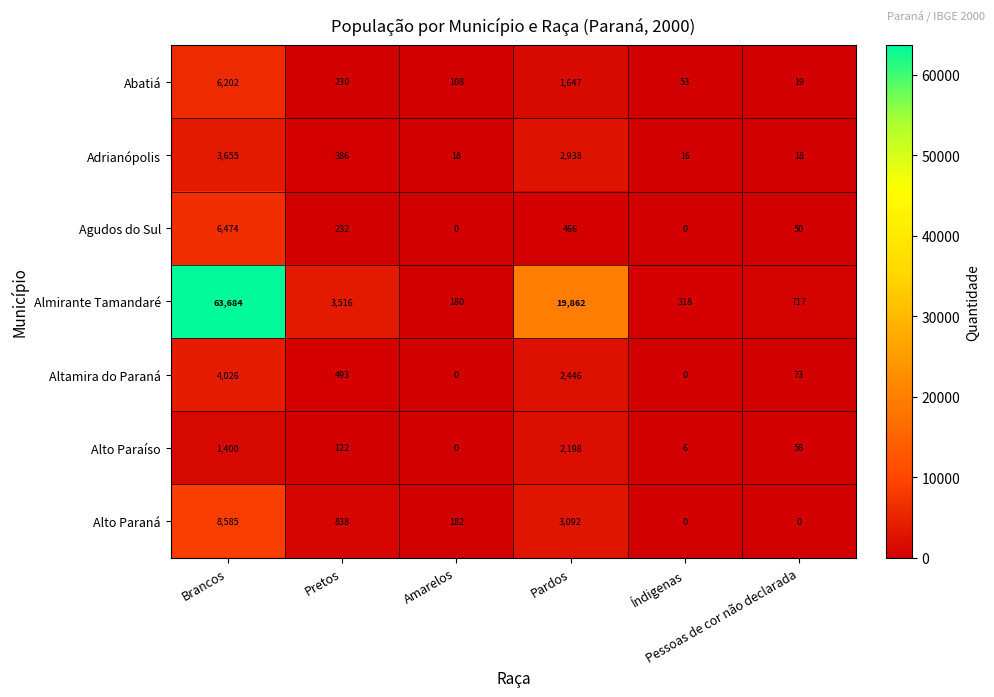

What is the maximum value shown in the chart?

63684